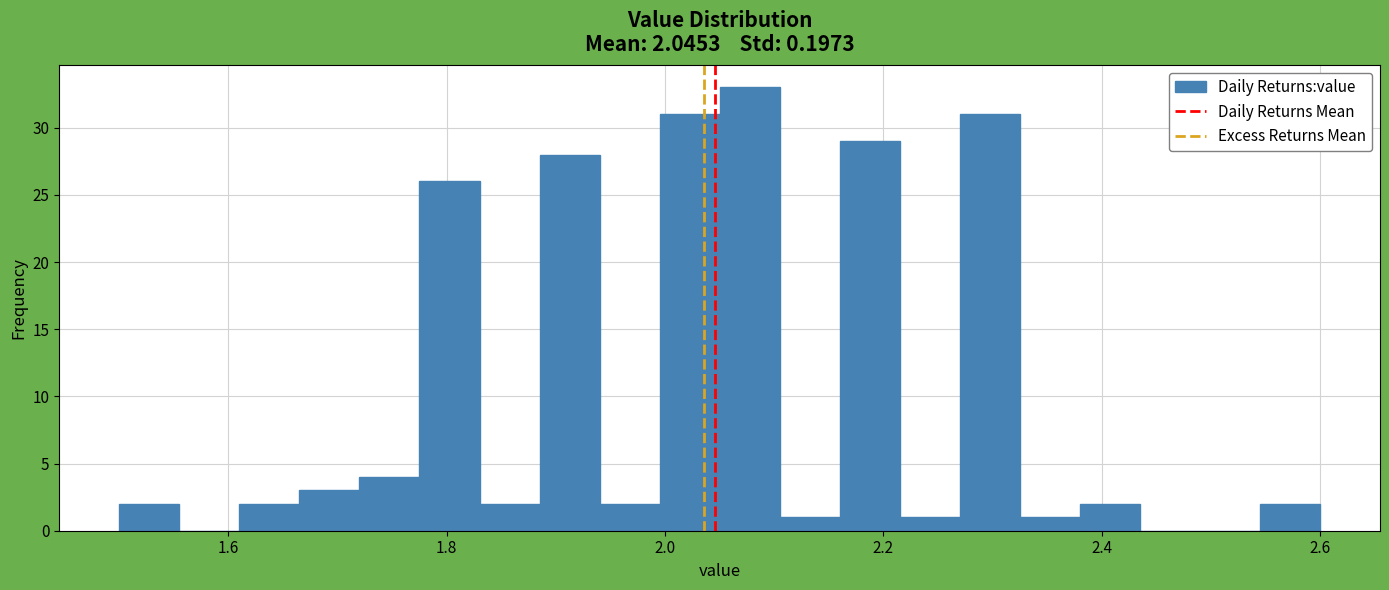

Read against the x-axis, roughly where is the centre of the tallest bar?

2.08